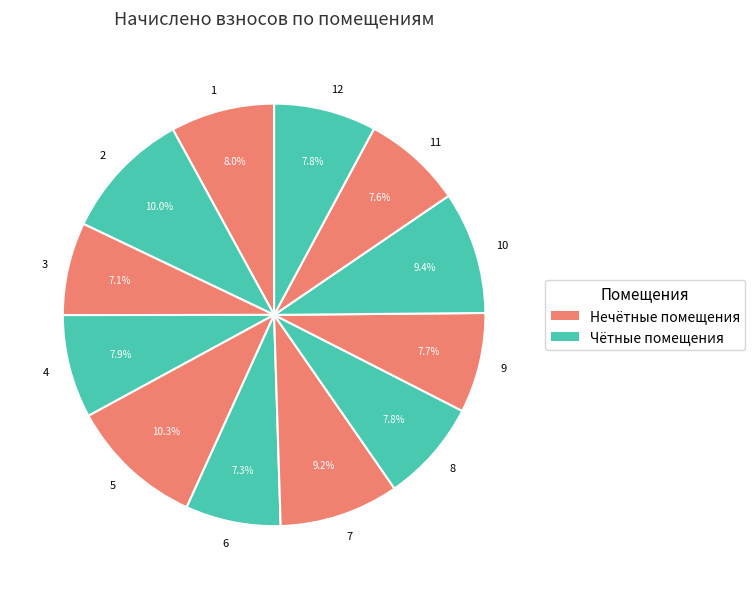

Does 11 represent more than half of the total?

No